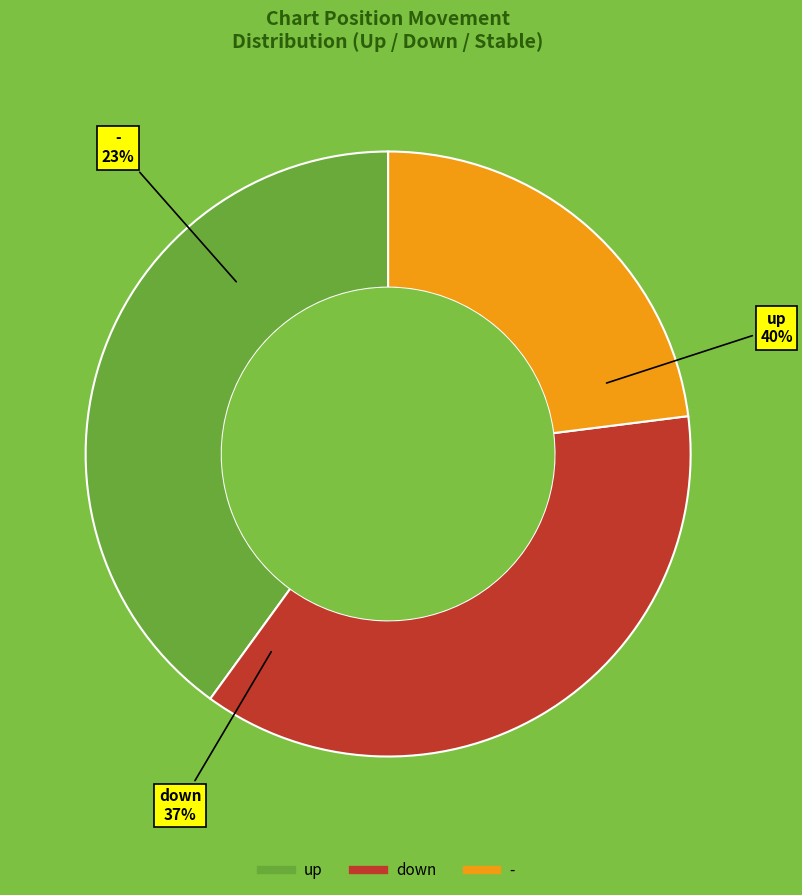

Which slice is the smallest?

-